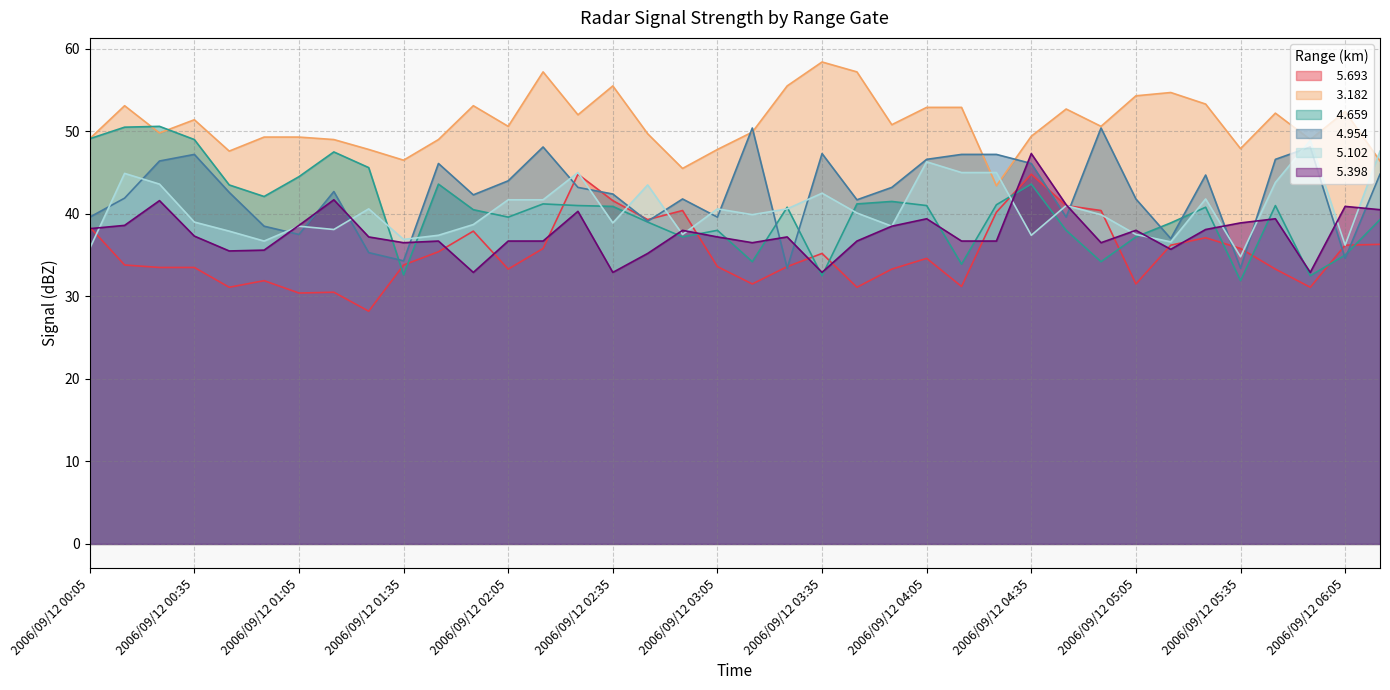

At which category is the sum across all series the highest?

2006/09/12 04:35